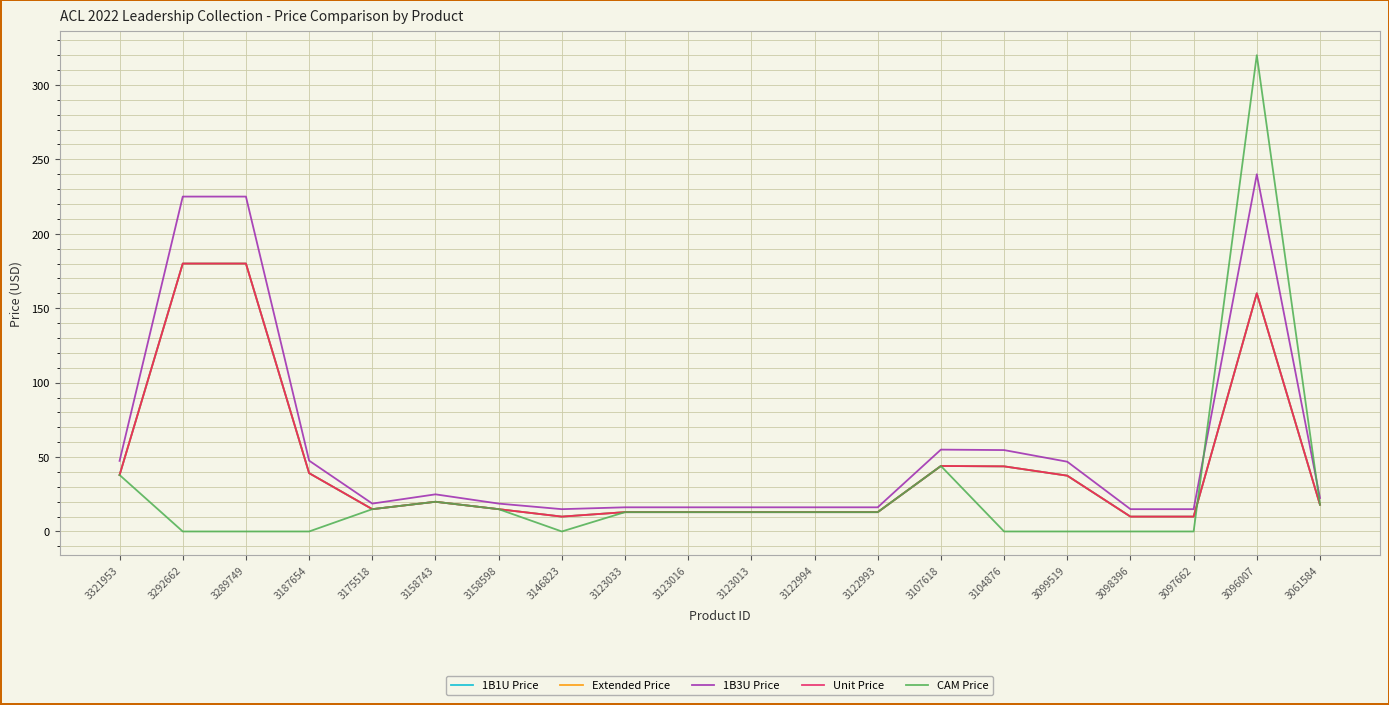

At which label does 1B1U Price reach its peak?

3292662